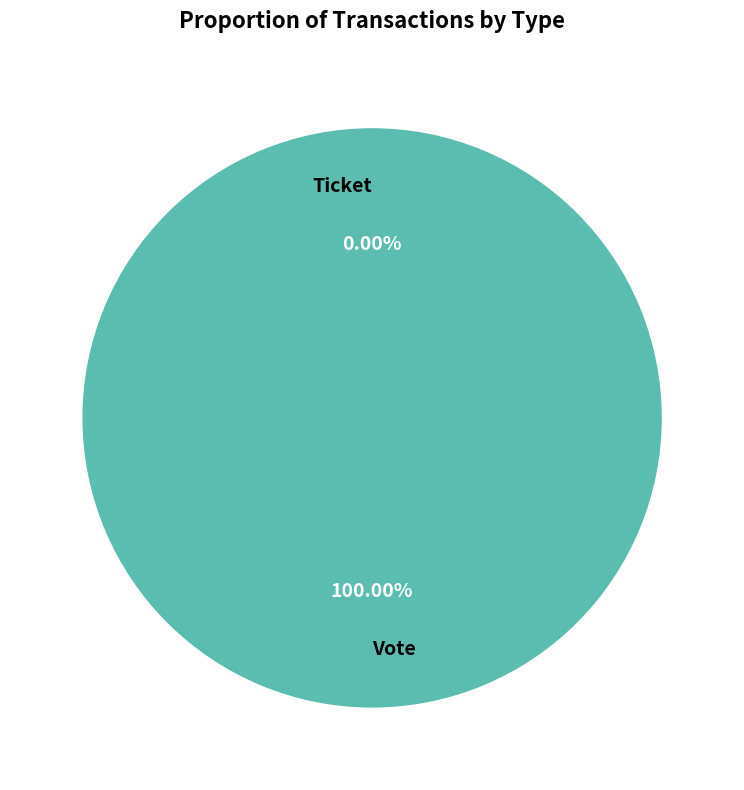

The Ticket slice represents 1% of the pie. True or false?

False